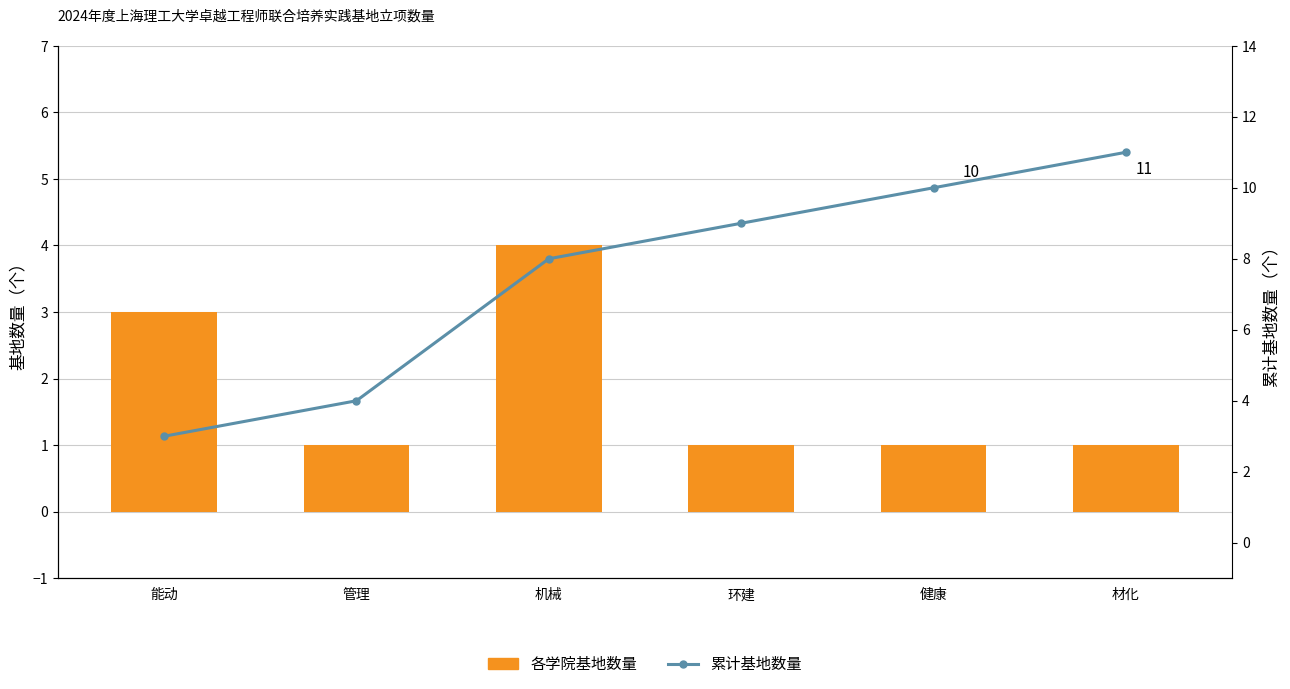

What is the label of the 6th bar from the left?

材化